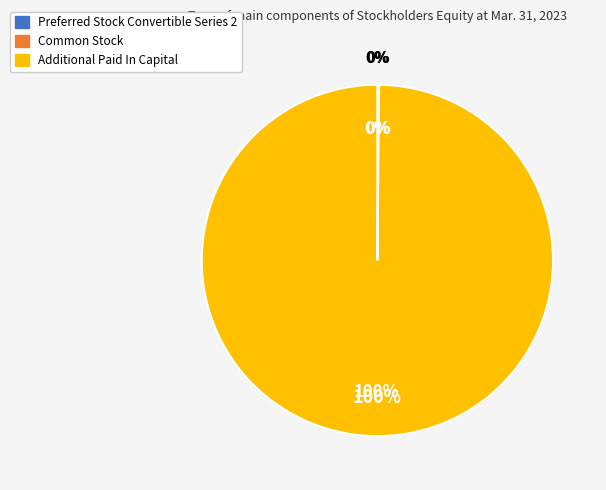

Which slice represents more than half of the pie?

Additional Paid In Capital